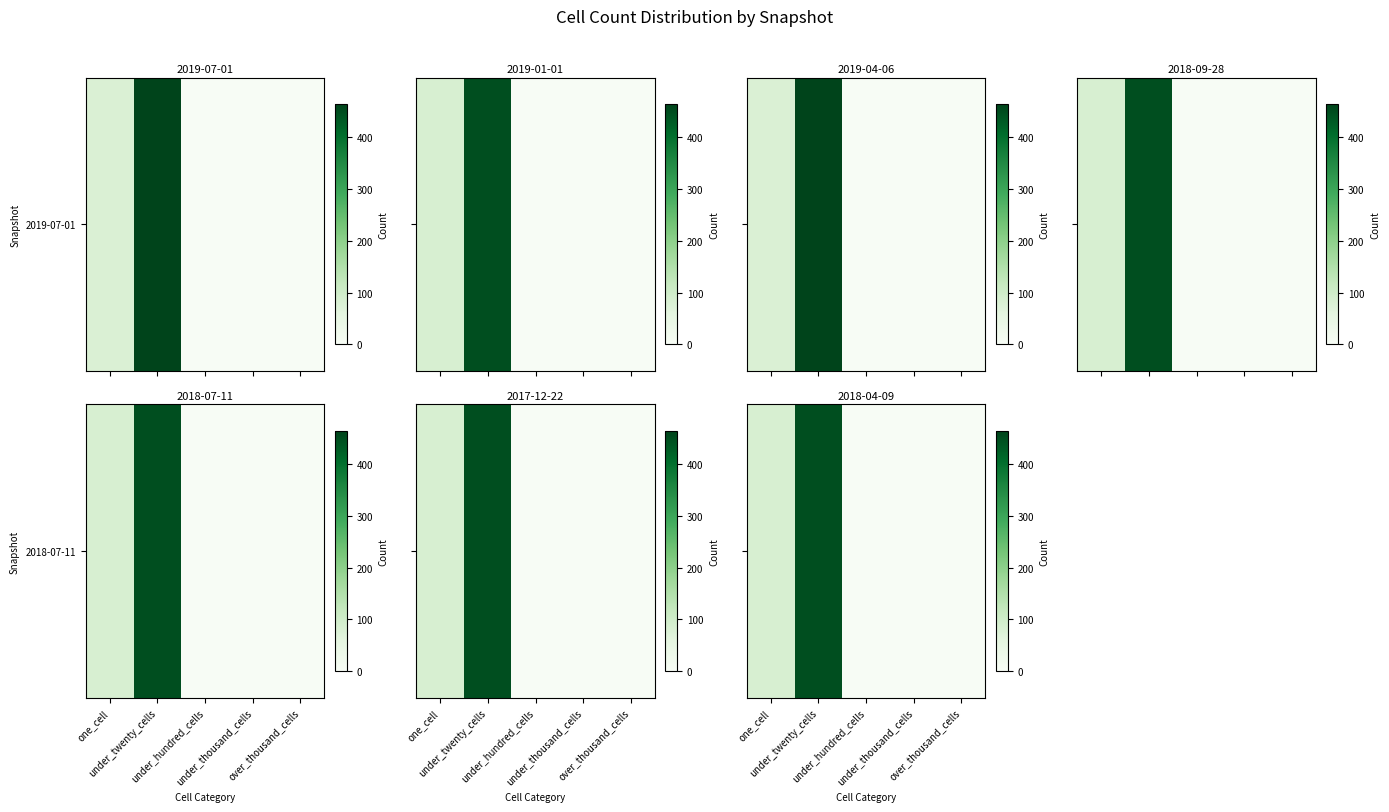

The value at over_thousand_cells is 0. True or false?

True